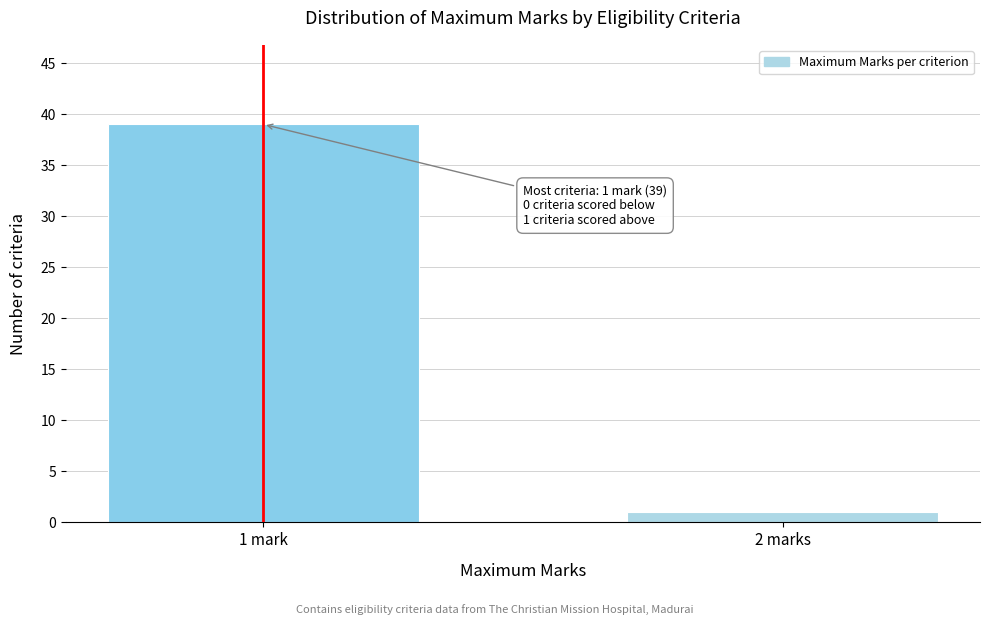

Reading right to left, transcribe all the data shown in this chart.

1	39